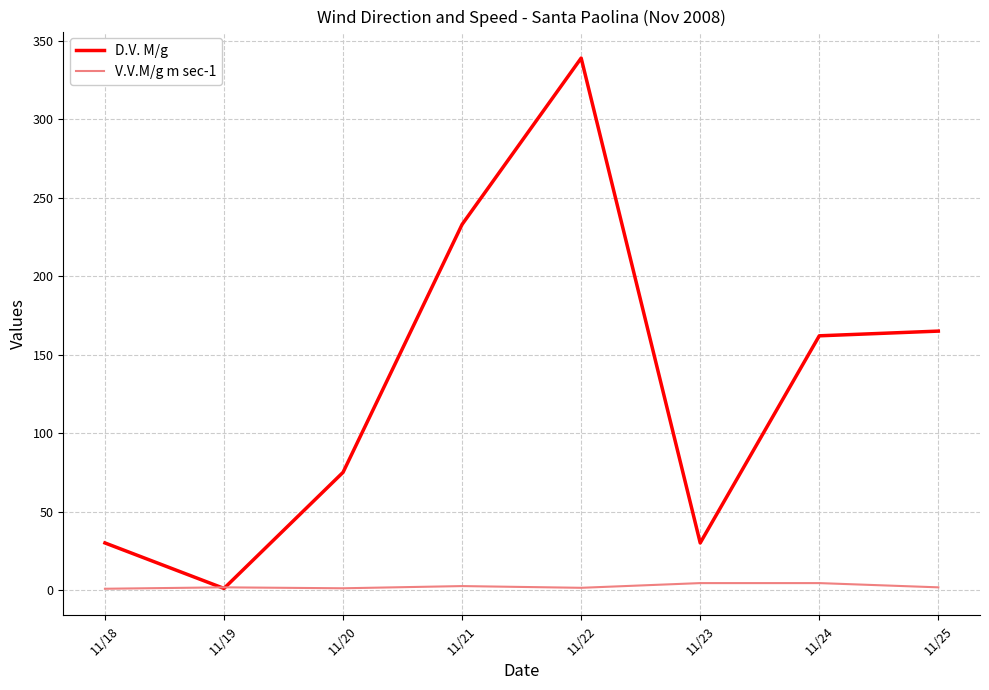

True or false: D.V. M/g has a value of 30.0 at 11/18.

True